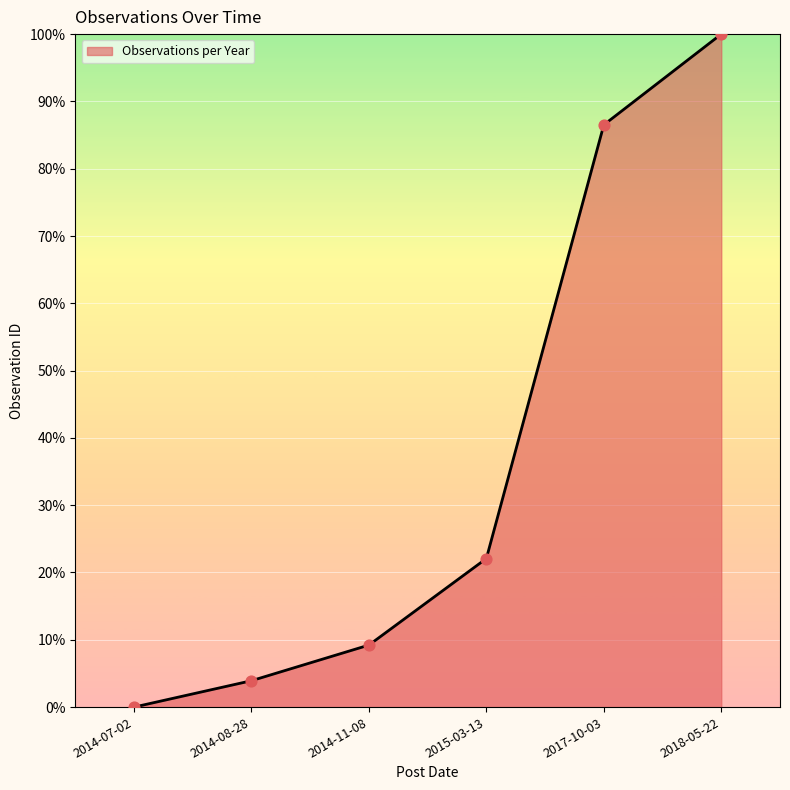

Which has a higher value, 2014-08-28 or 2018-05-22?

2018-05-22